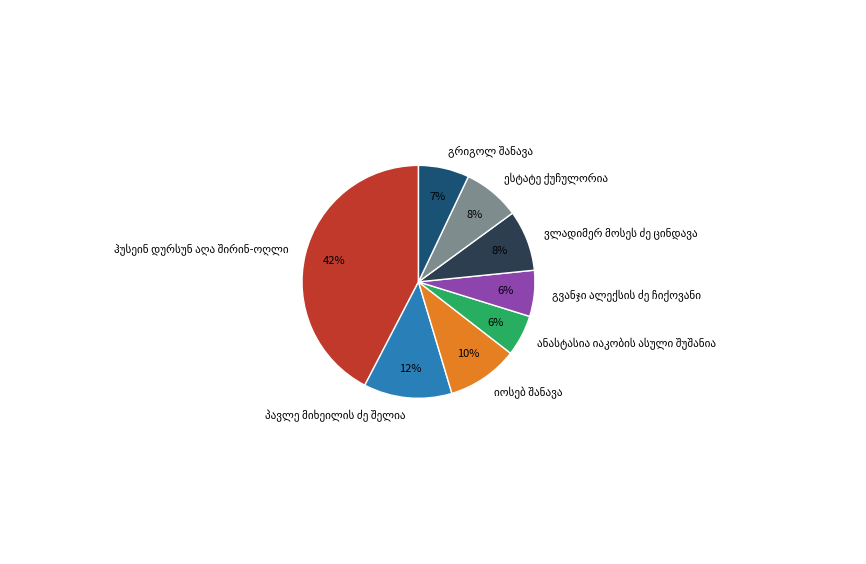

To the nearest percent, what is the average slice percentage?

12%